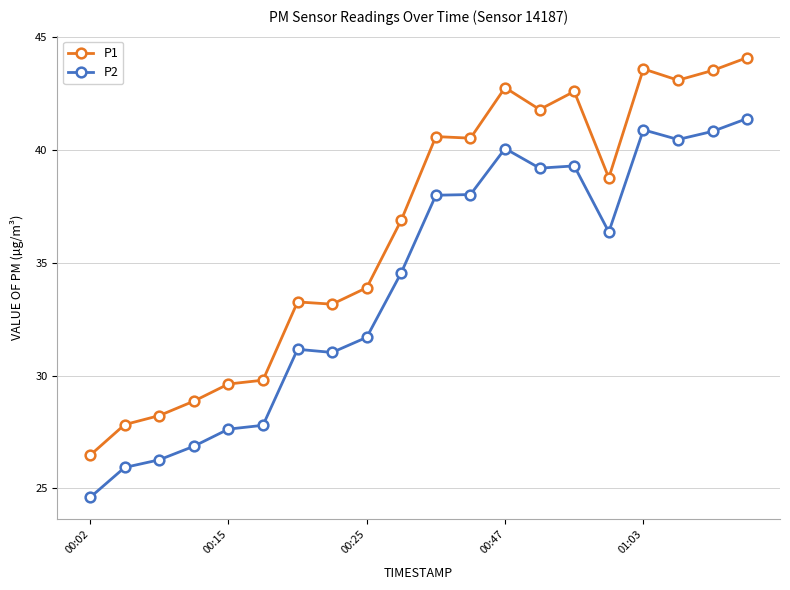

Which series has the largest total across all categories?

P1